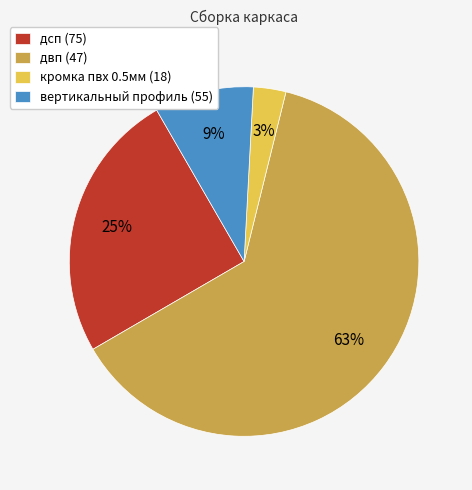

To the nearest percent, what is the average slice percentage?

25%